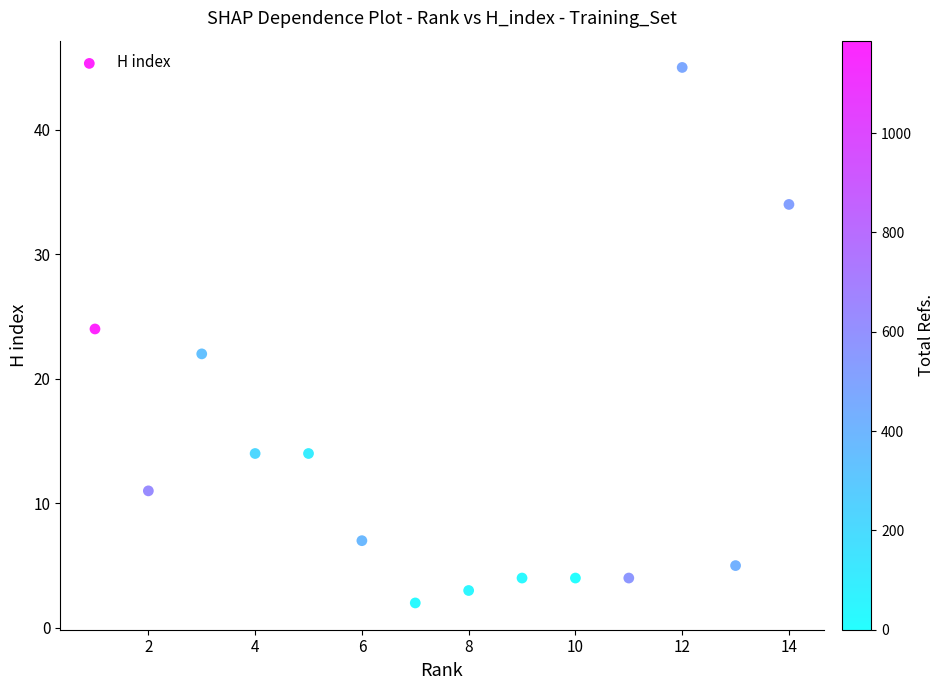

What is the range of X values (max minus min)?

13